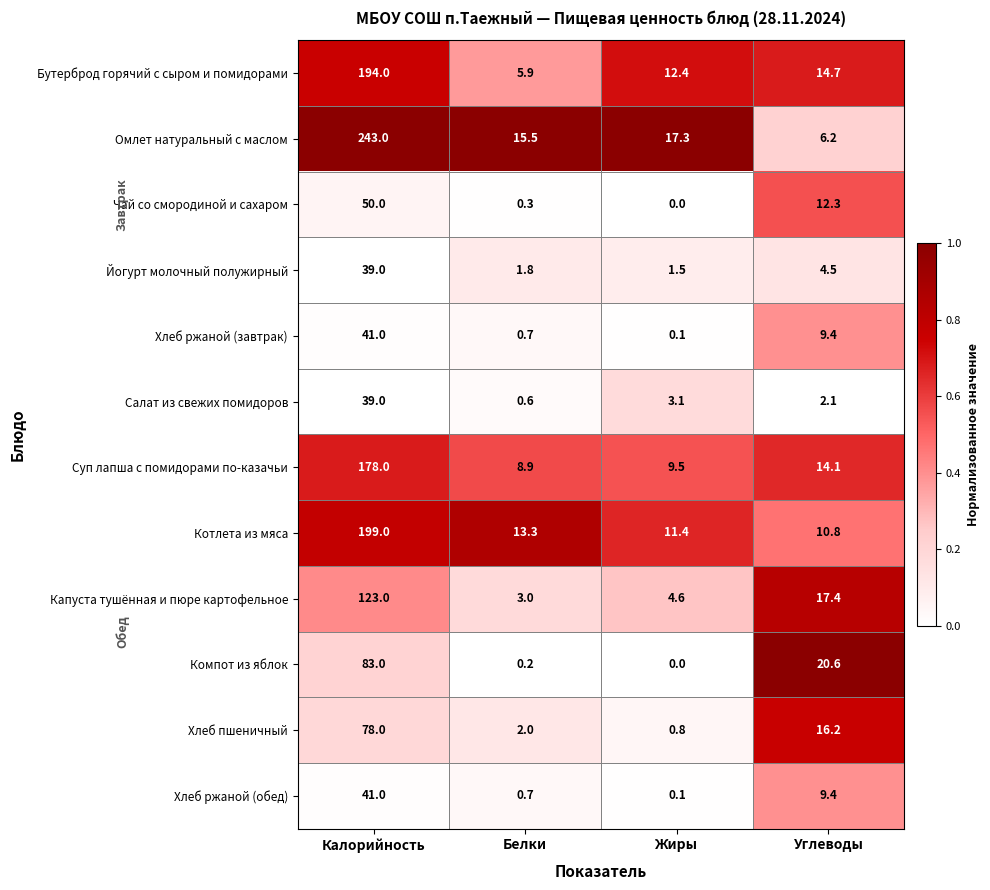

What is the lowest value of the Капуста тушённая и пюре картофельное series?

3.0